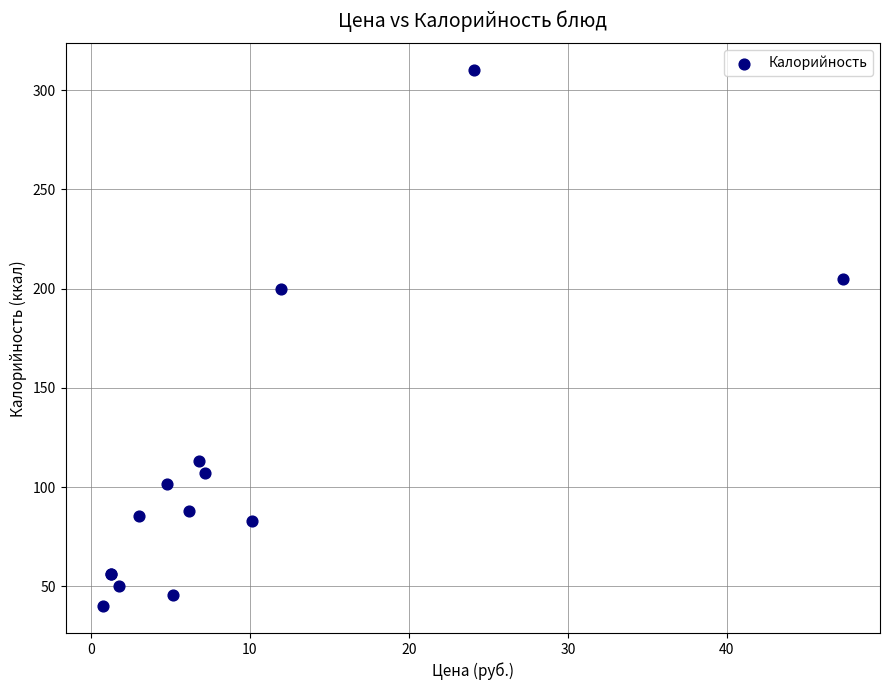

What Y value in the scatter plot is closest to 175?

199.8